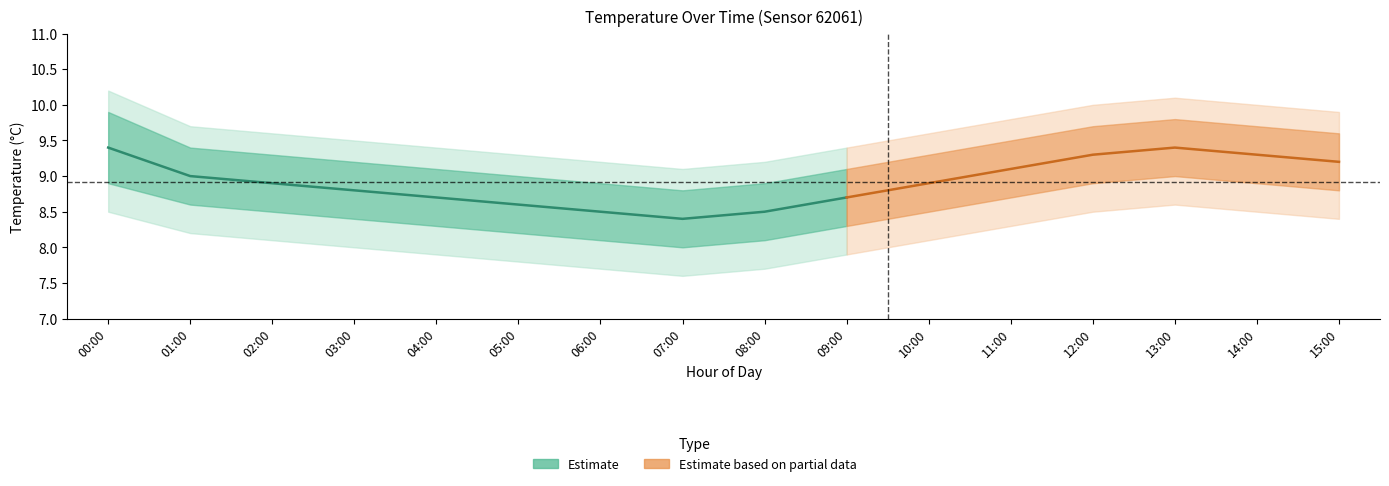

List the labels in order of value, smallest first.

07:00, 06:00, 08:00, 05:00, 04:00, 09:00, 03:00, 02:00, 01:00, 00:00